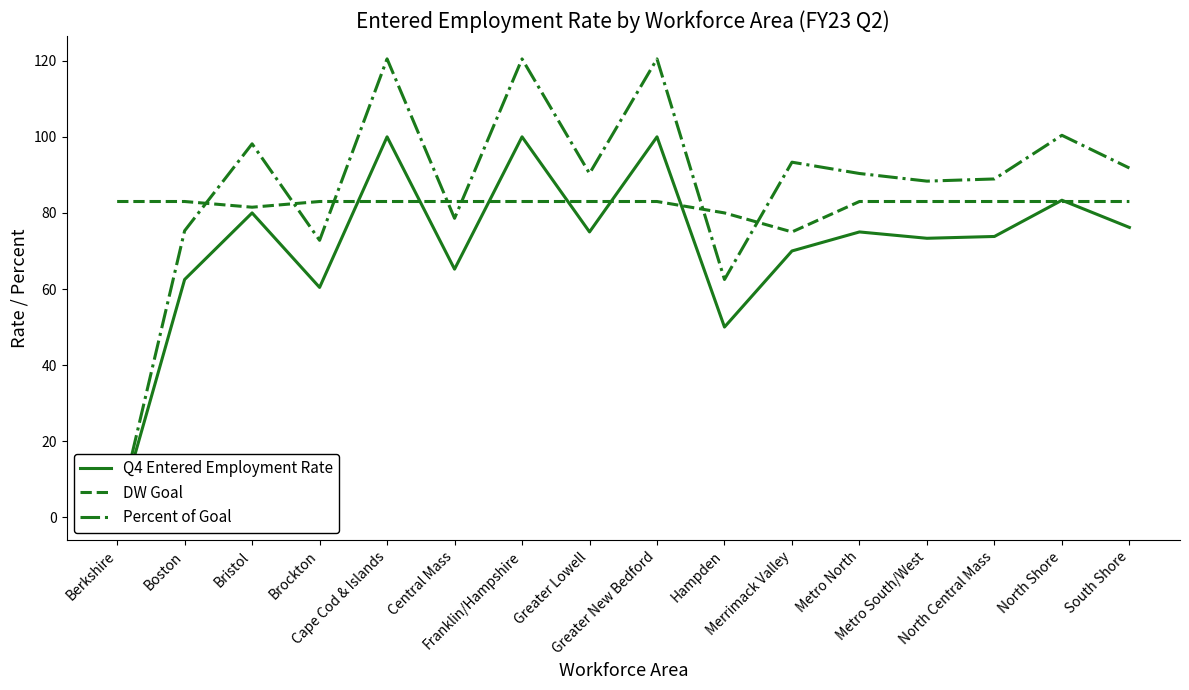

At which label does Q4 Entered Employment Rate first exceed 75?

Bristol